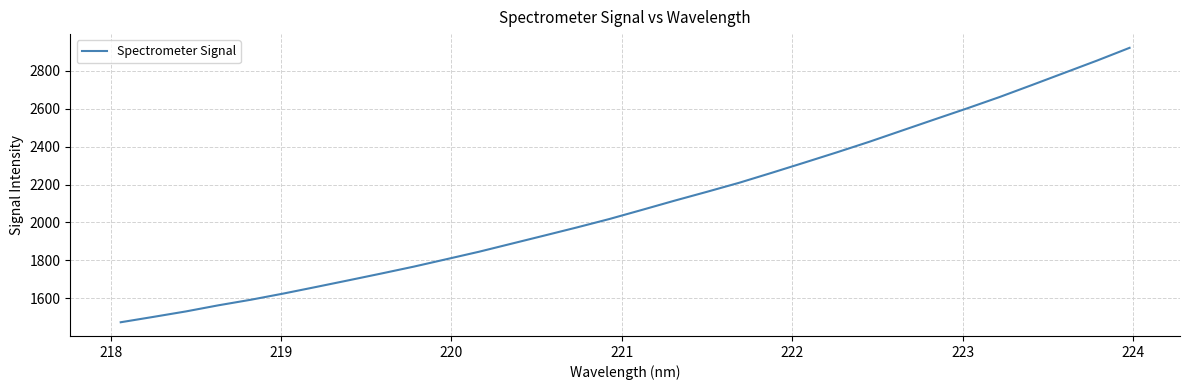

What is the minimum value shown in the chart?

1474.9